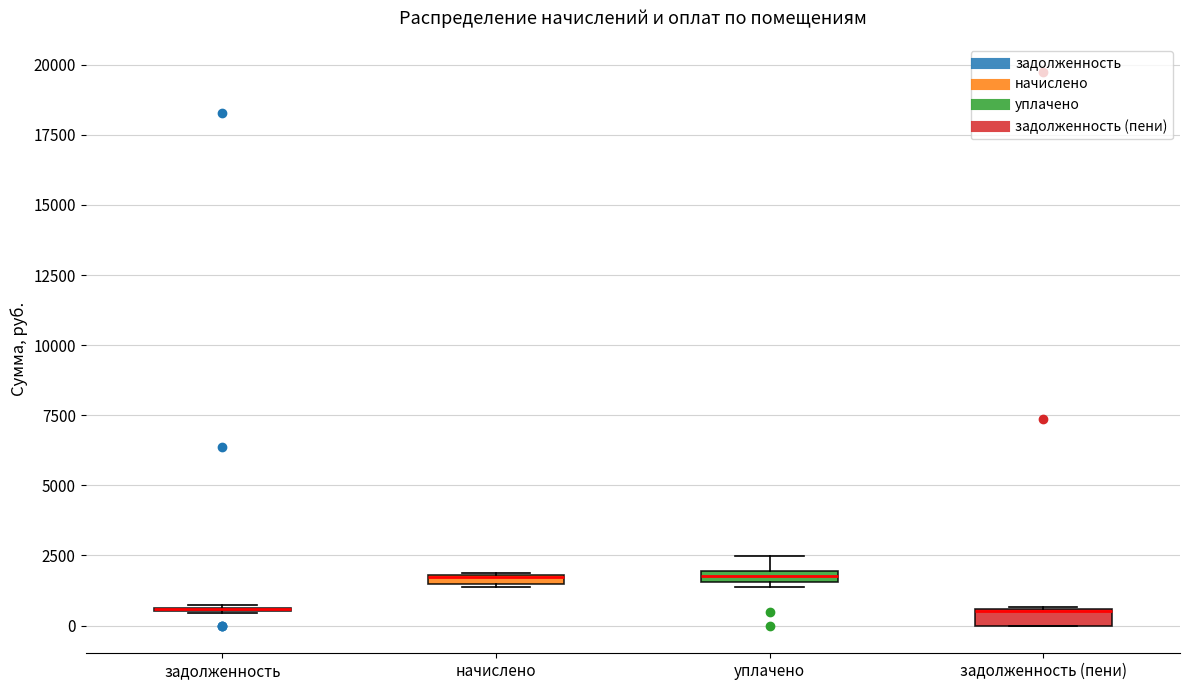

Where is the upper edge of the box for уплачено on the y-axis? The values are not printed on the chart, so give them approximately, as read against the axis.

2000